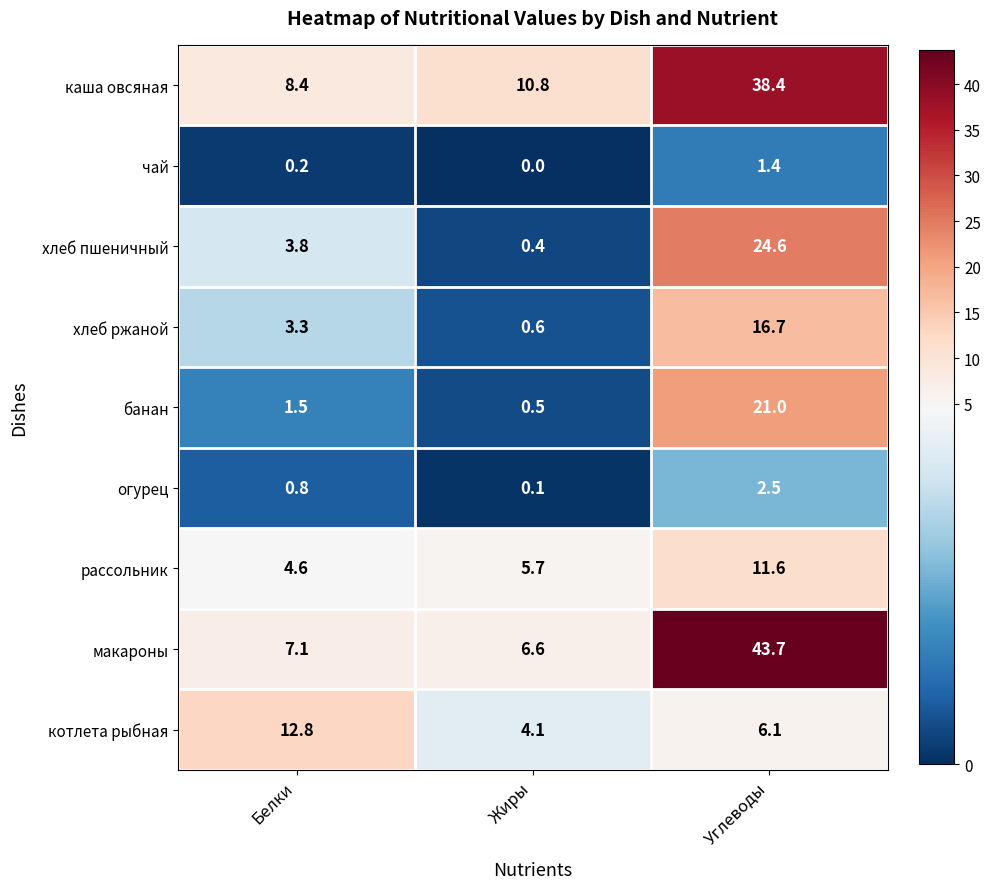

Rank the categories by хлеб ржаной value from lowest to highest.

Жиры, Белки, Углеводы